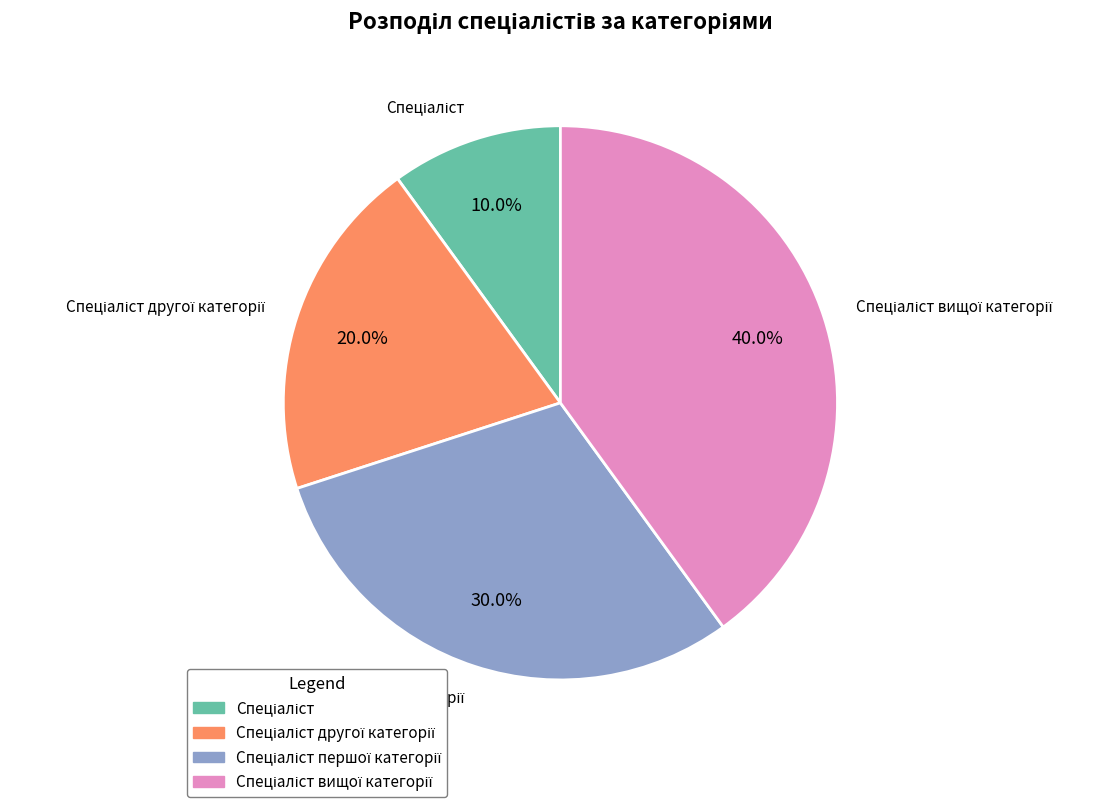

How many segments does this pie chart have?

4